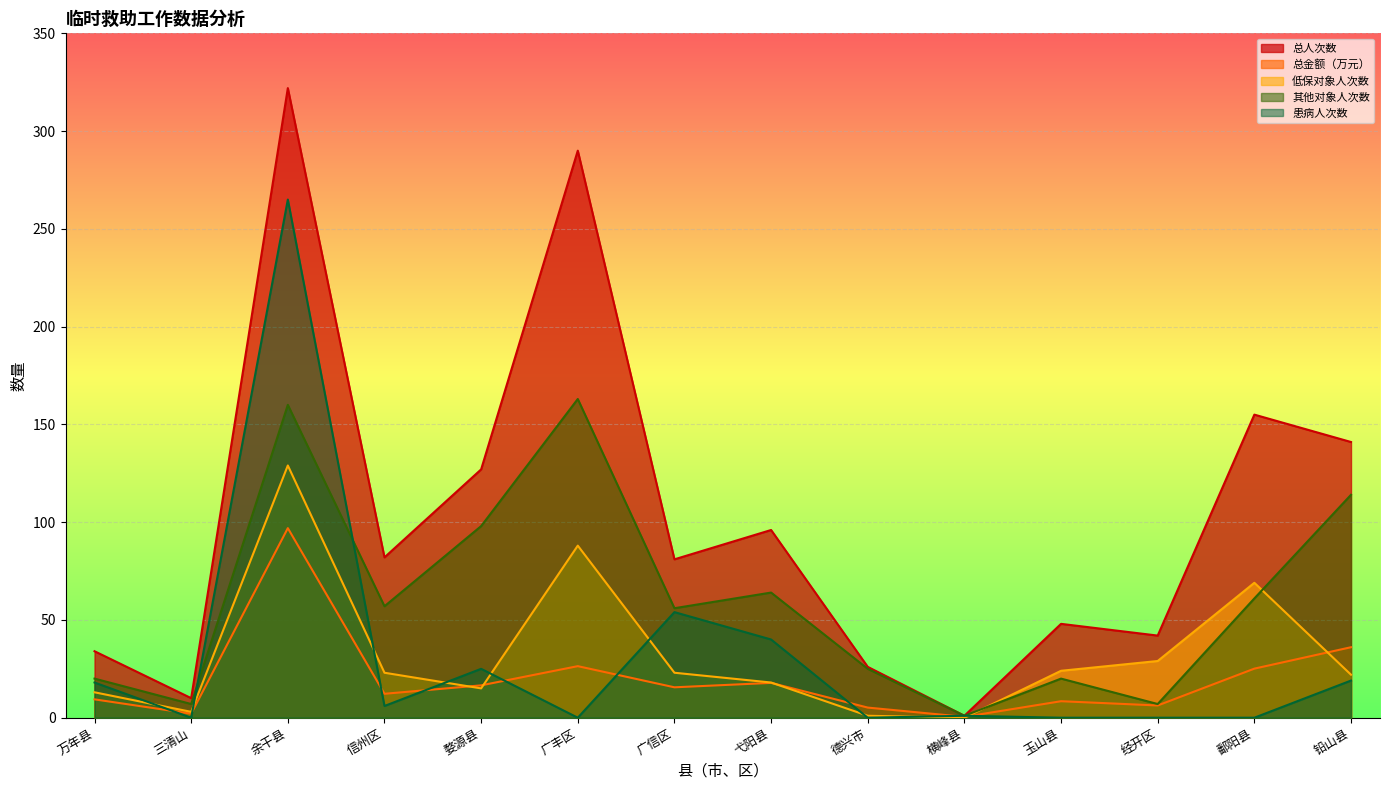

What is the difference between the highest and lowest values at 德兴市?

26.0